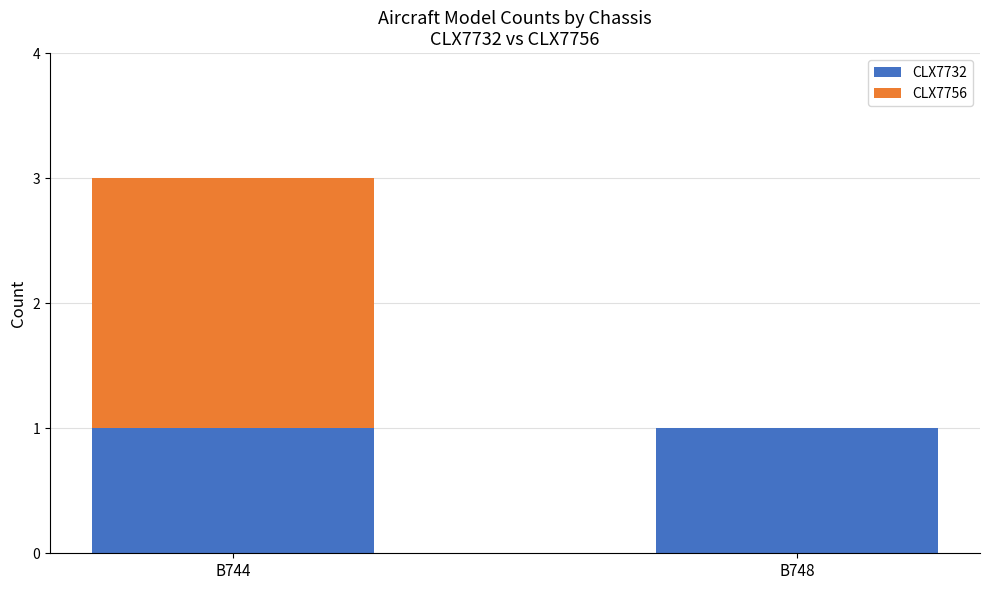

At which category is the sum across all series the highest?

B744